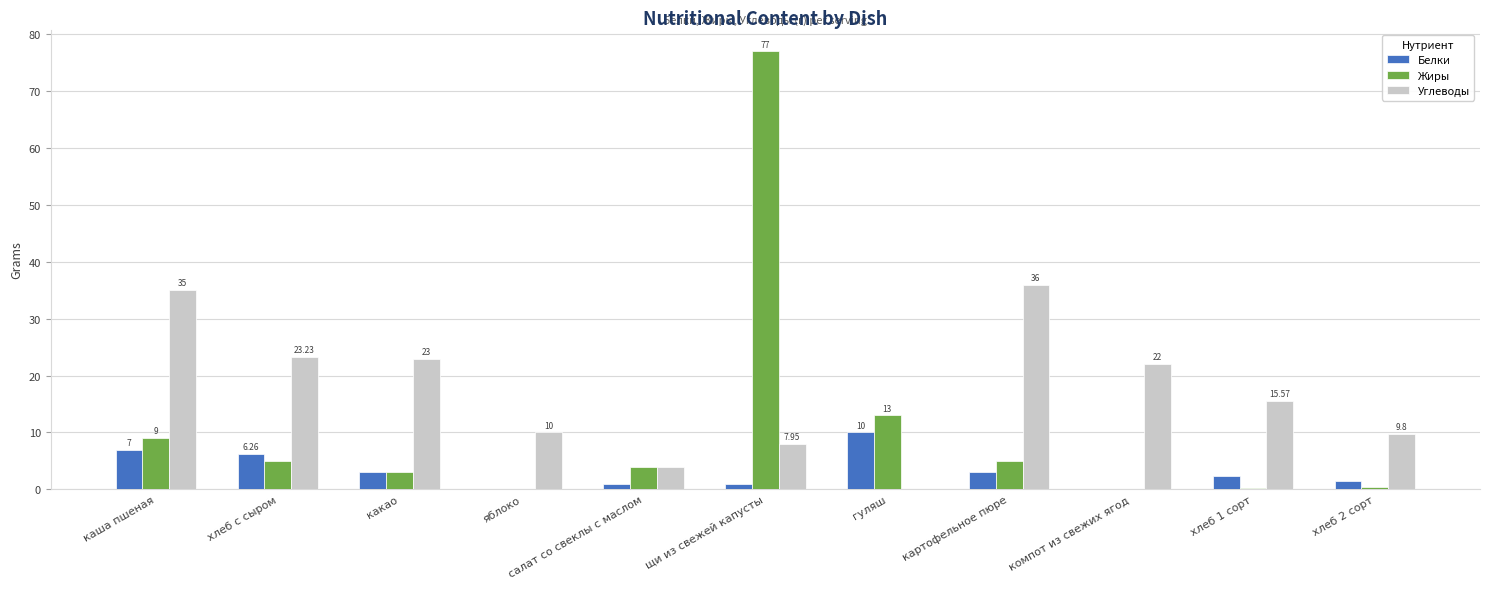

What is the total value across all series at картофельное пюре?

44.0